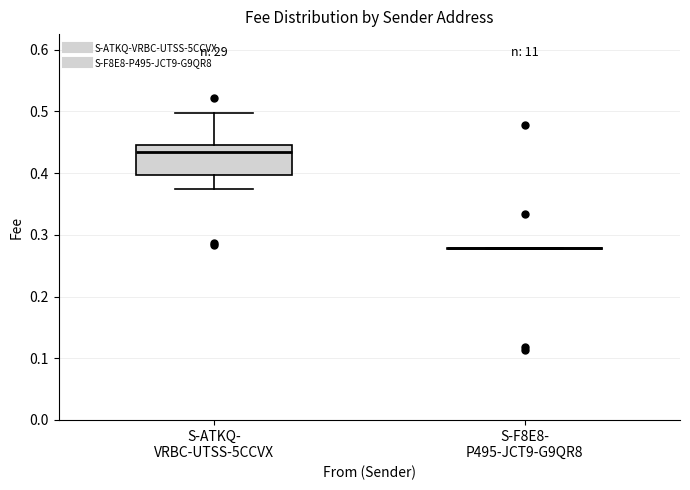

Reading left to right, read every box against the y-axis: the position of its median line, the range the box covers, and the ends of its whiskers. The values are not printed on the chart, so give them approximately, as read against the axis.

S-ATKQ- VRBC-UTSS-5CCVX: median 0.43, box 0.40 to 0.45, whiskers 0.37 to 0.50
S-F8E8- P495-JCT9-G9QR8: box collapsed to a line at 0.28, whiskers 0.28 to 0.28